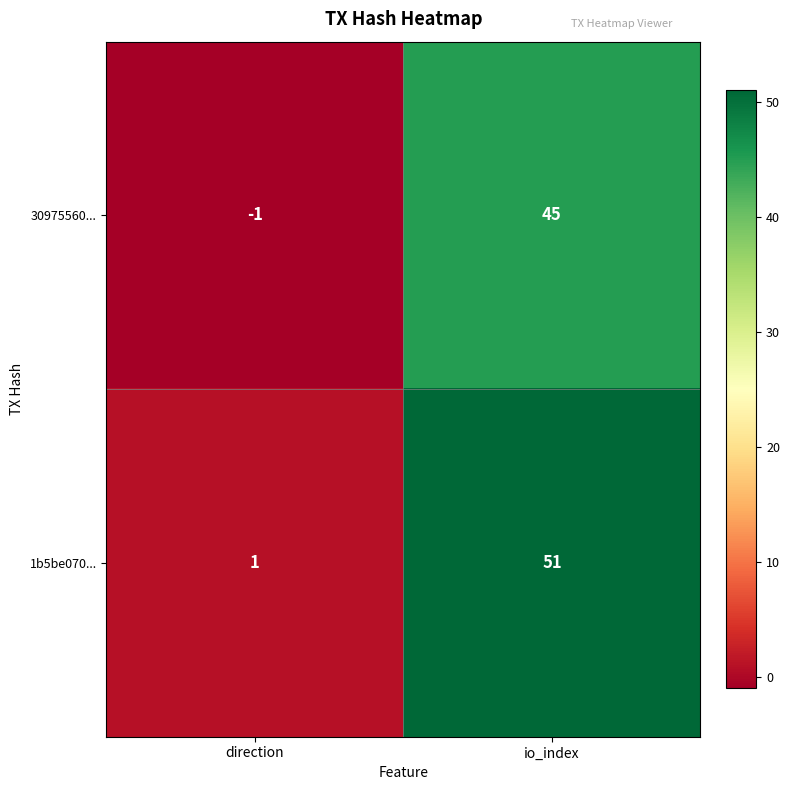

True or false: 1b5be070... has a value of 51 at io_index.

True